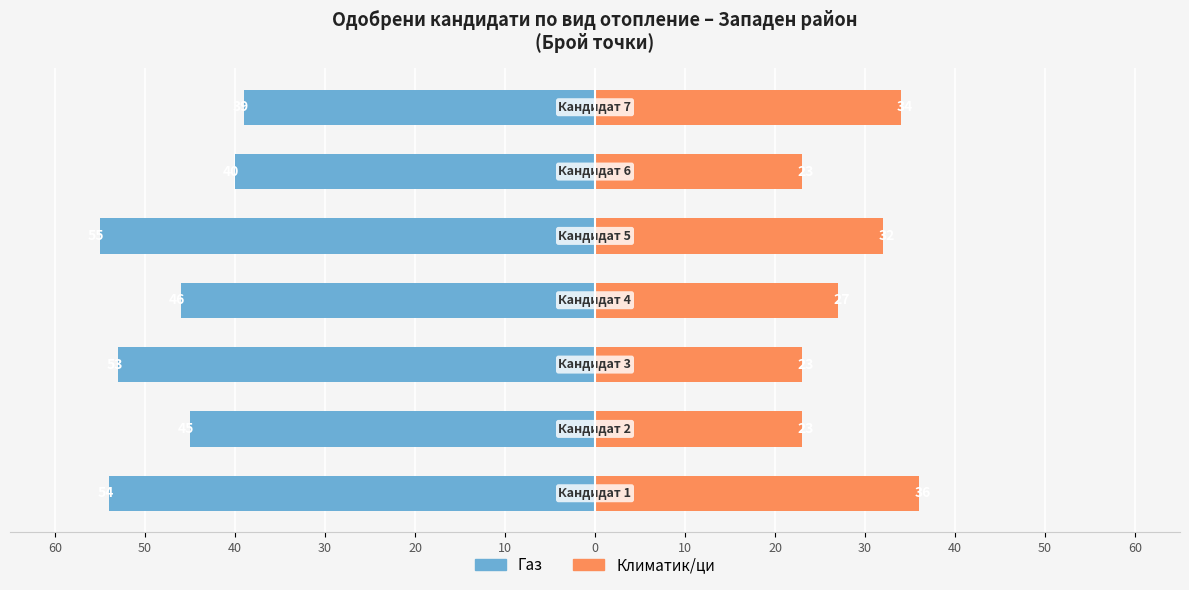

Is the value of Газ at 50 greater than the value of Климатик/ци at 50?

No